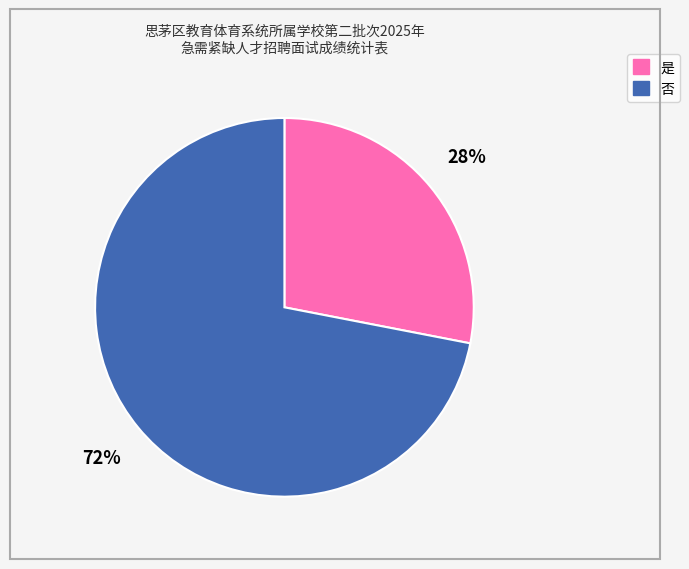

Which slice is the smallest?

是